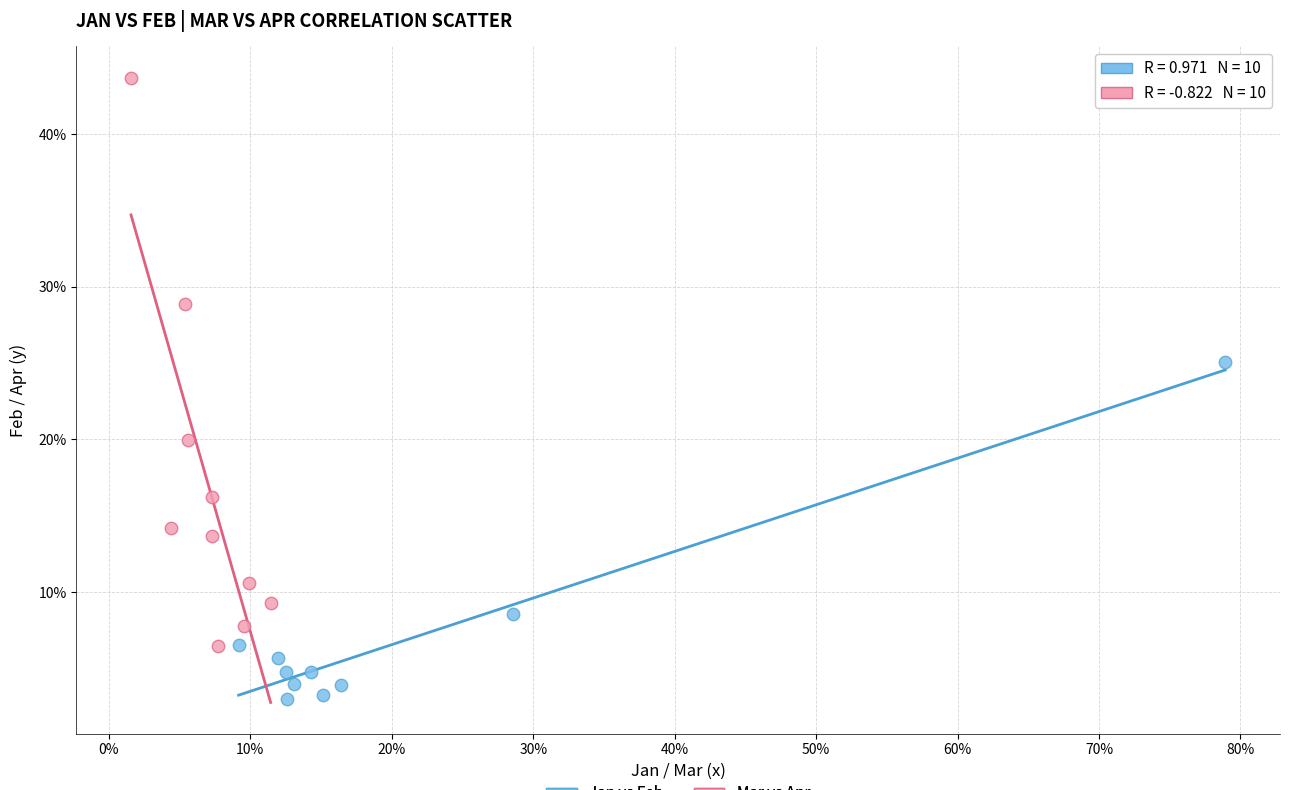

Which series reaches the maximum Y coordinate?

Mar vs Apr